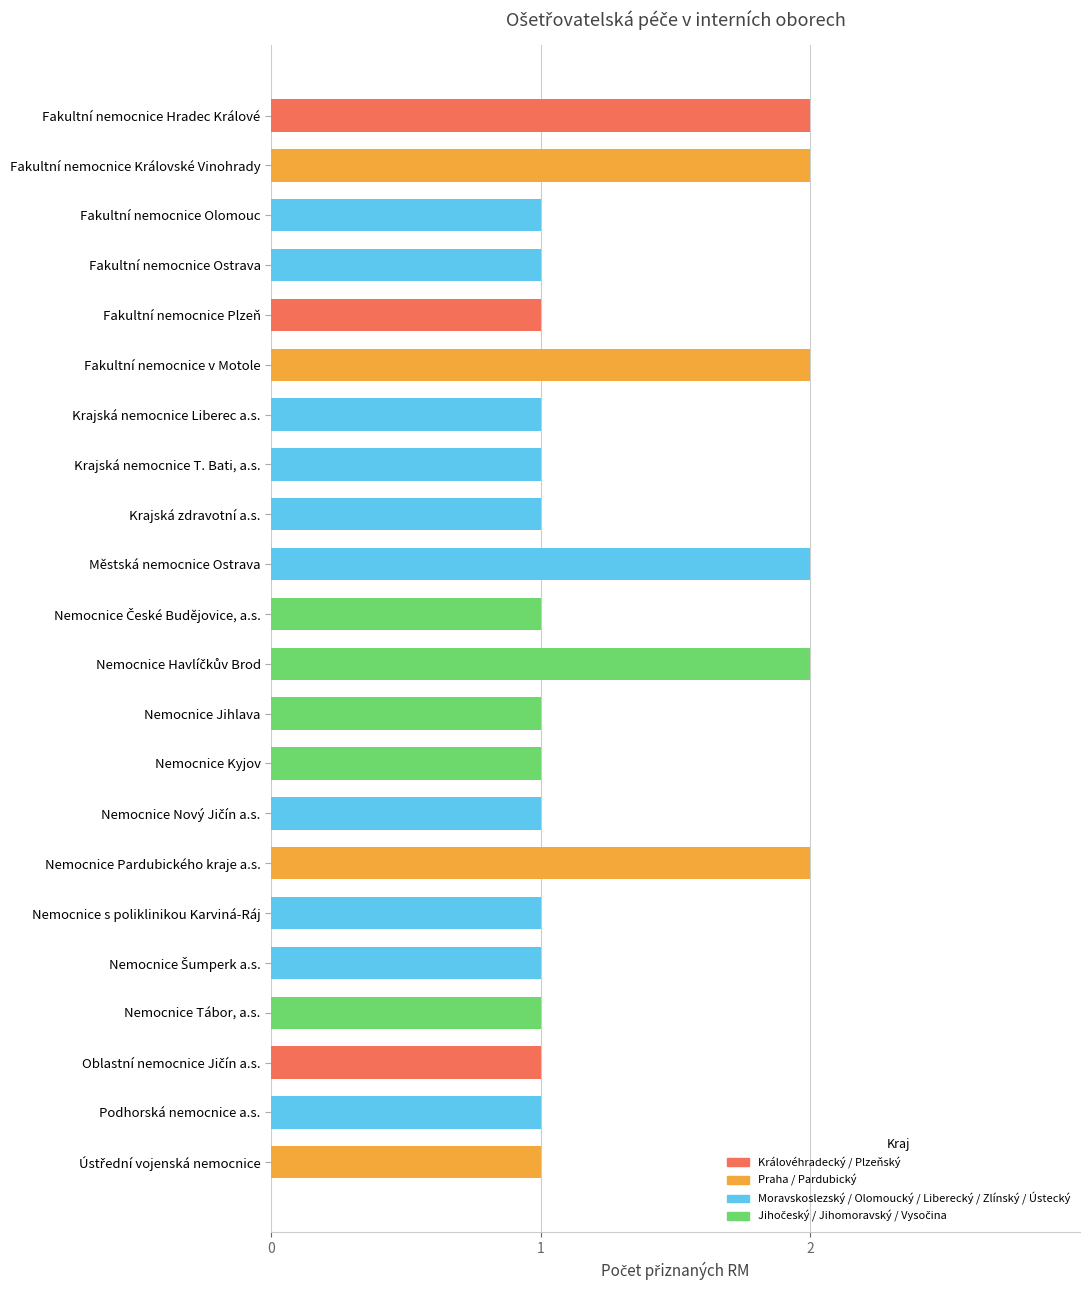

True or false: the data shows 0 at Nemocnice s poliklinikou Karviná-Ráj.

False